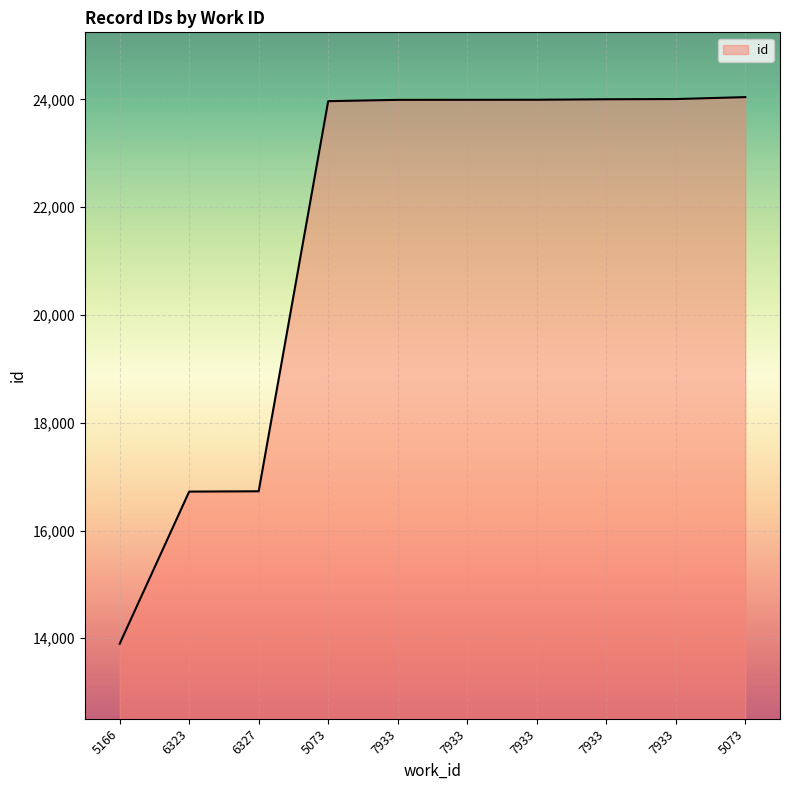

What is the difference between the values at 5073 and 6327?

7239